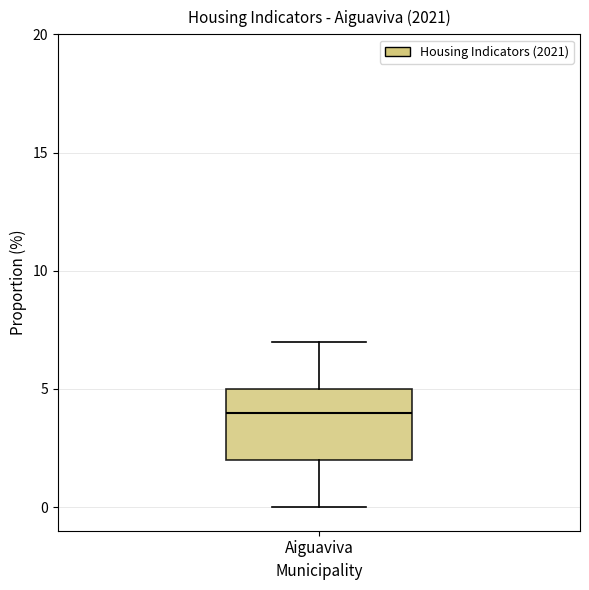

Read this box plot against the y-axis: the position of the median line, the range covered by the box, and the ends of both whiskers. The values are not printed on the chart, so give them approximately, as read against the axis.

median 4, box 2 to 5, whiskers 0 to 7